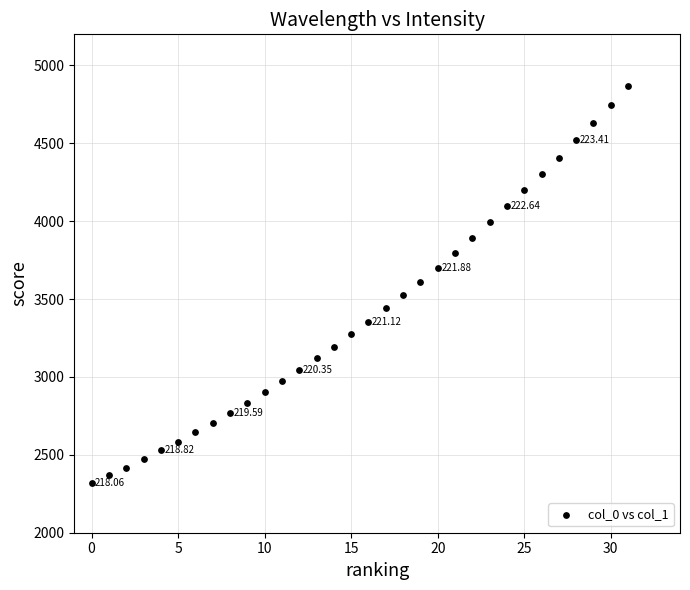

What is the range of Y values (max minus min)?

2546.5